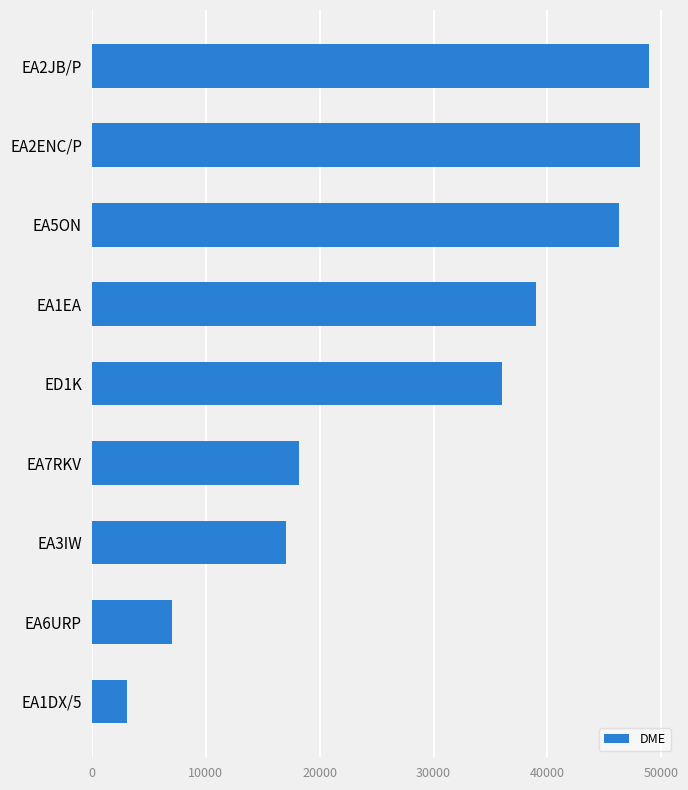

The value at EA5ON is 70733. True or false?

False